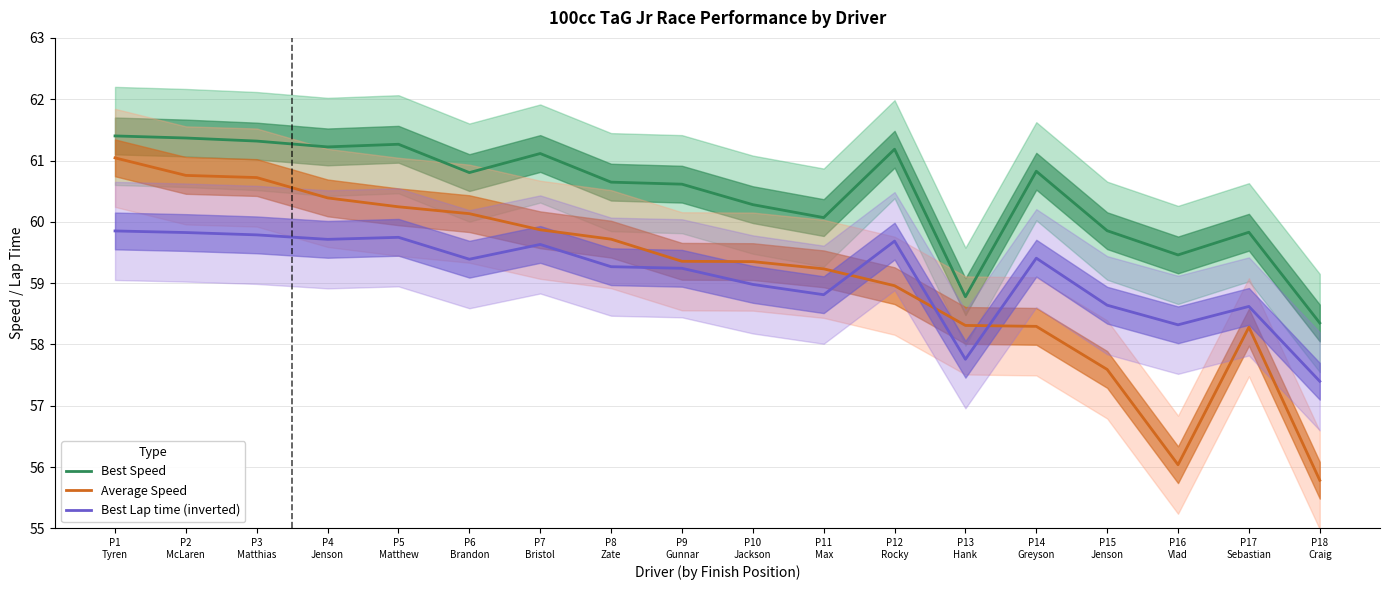

What is the value of the Best Lap time (inverted) point at the 5th from the left?

59.7